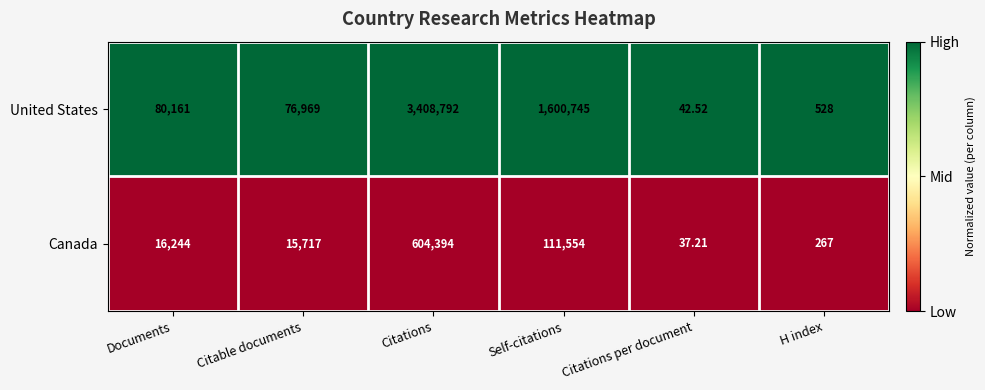

Which series has the largest total across all categories?

United States